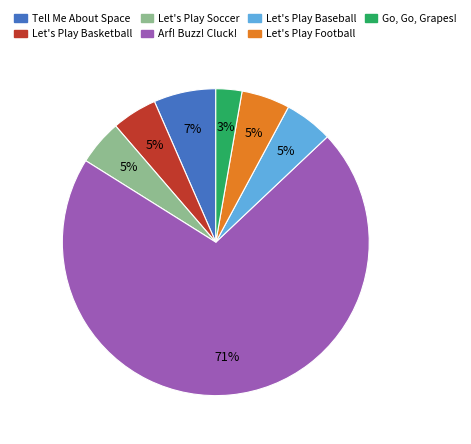

Combined, do Let's Play Basketball and Let's Play Baseball account for over 50%?

No